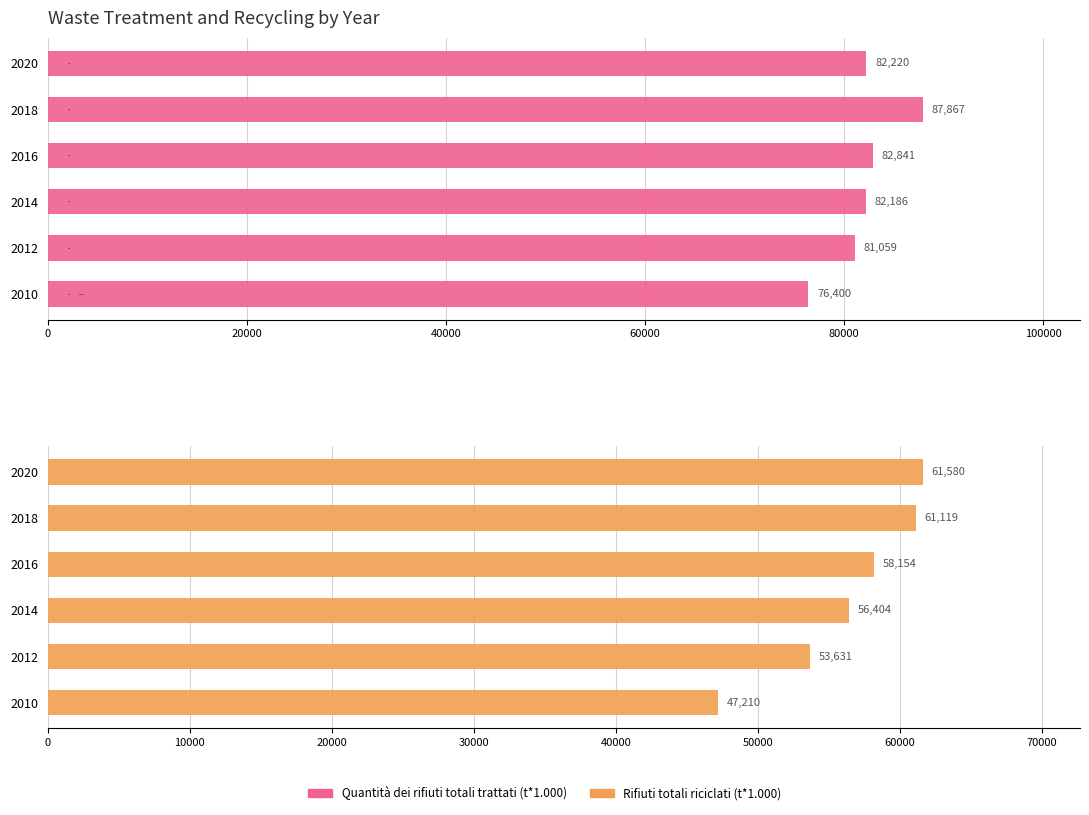

Is it true that Rifiuti totali riciclati (t*1.000) equals 23037.3 at 2020?

False